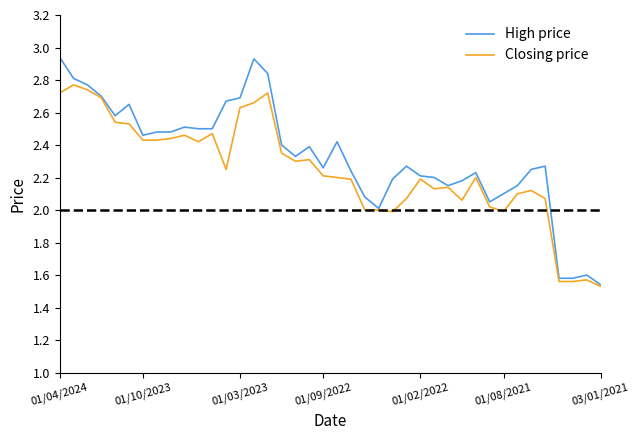

Count the number of categories in the chart.

40